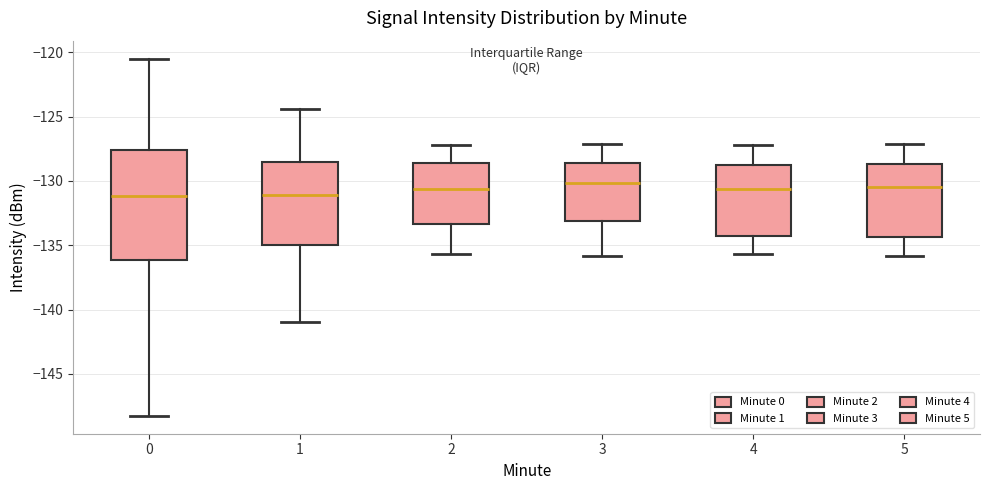

Where is the upper edge of the box at x = 0 on the y-axis? The values are not printed on the chart, so give them approximately, as read against the axis.

-127.5